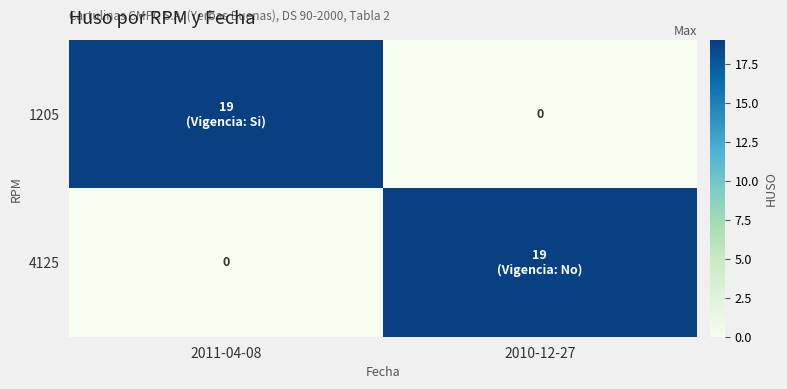

Which series has the largest range (max minus min)?

1205